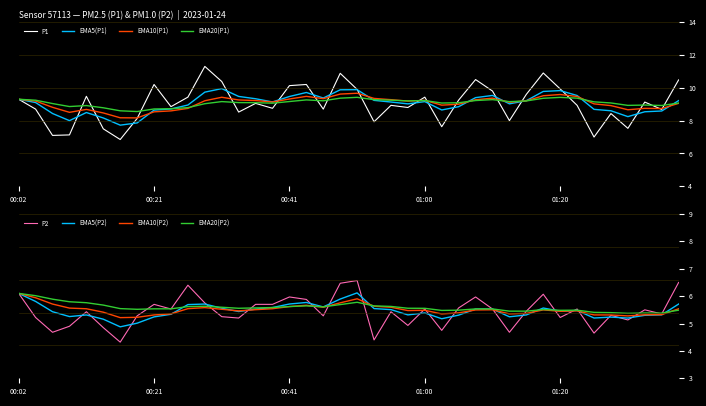

What is the value of the P2 point at the 15th from the left?

5.7